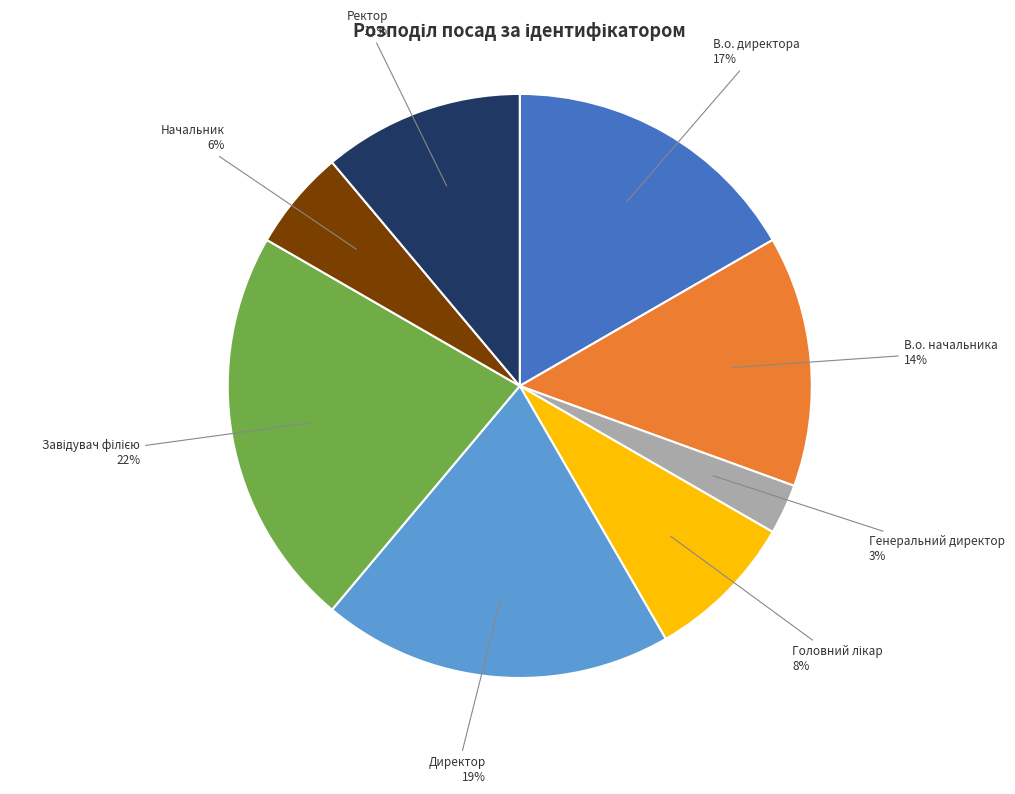

Does any single category account for the majority?

No